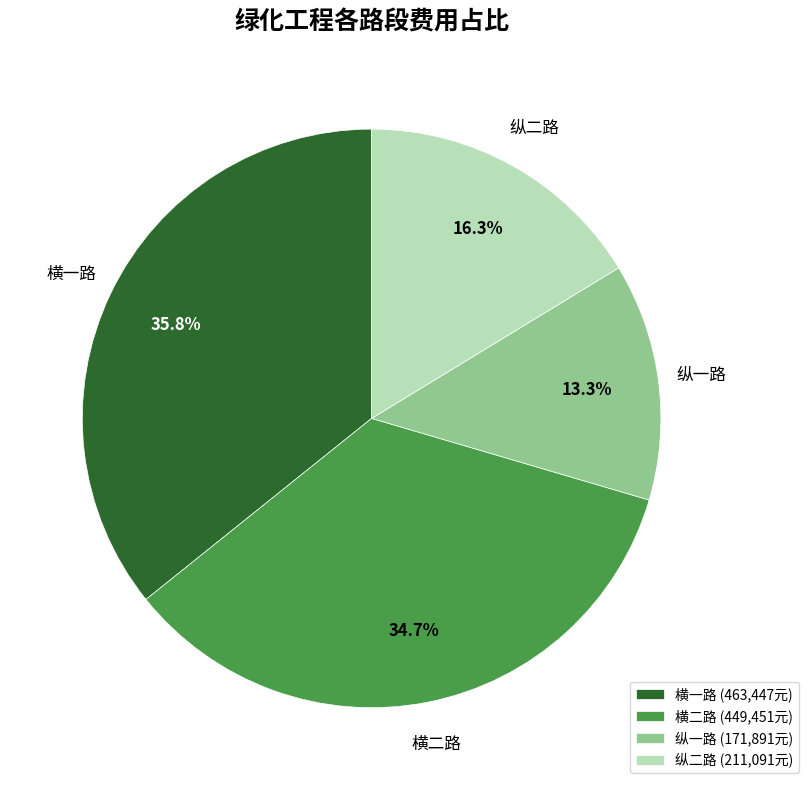

To the nearest percent, what is the combined percentage of 横一路 and 横二路?

70%